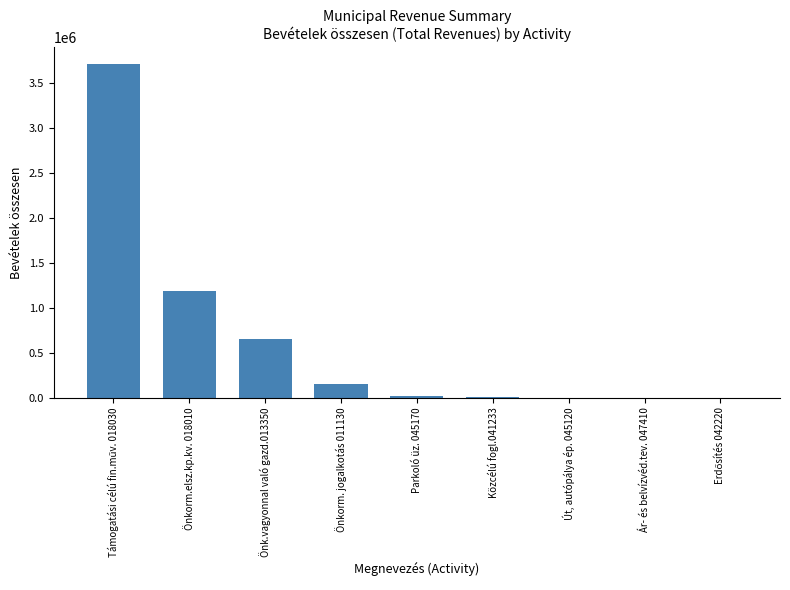

What is the change in value from Önk.vagyonnal való gazd.013350 to Ár- és belvízvéd.tev. 047410?

-653341